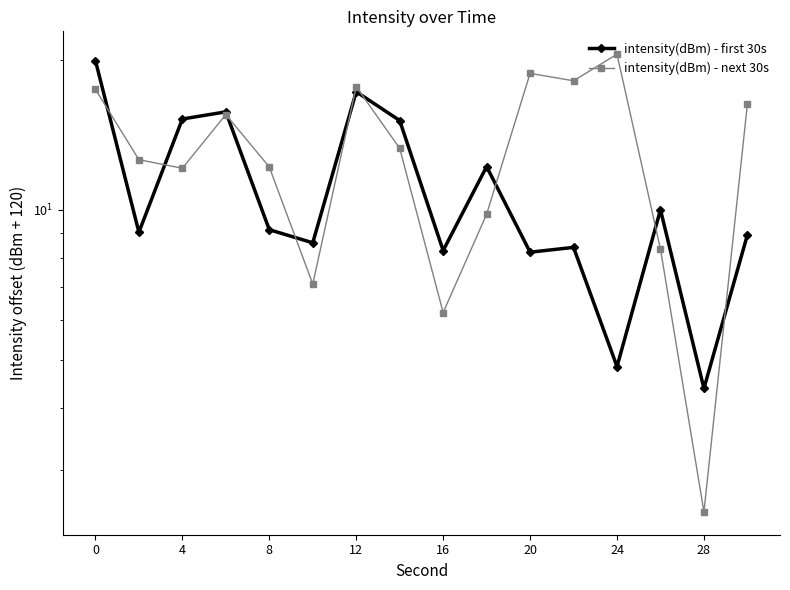

Does the chart have visible grid lines?

No